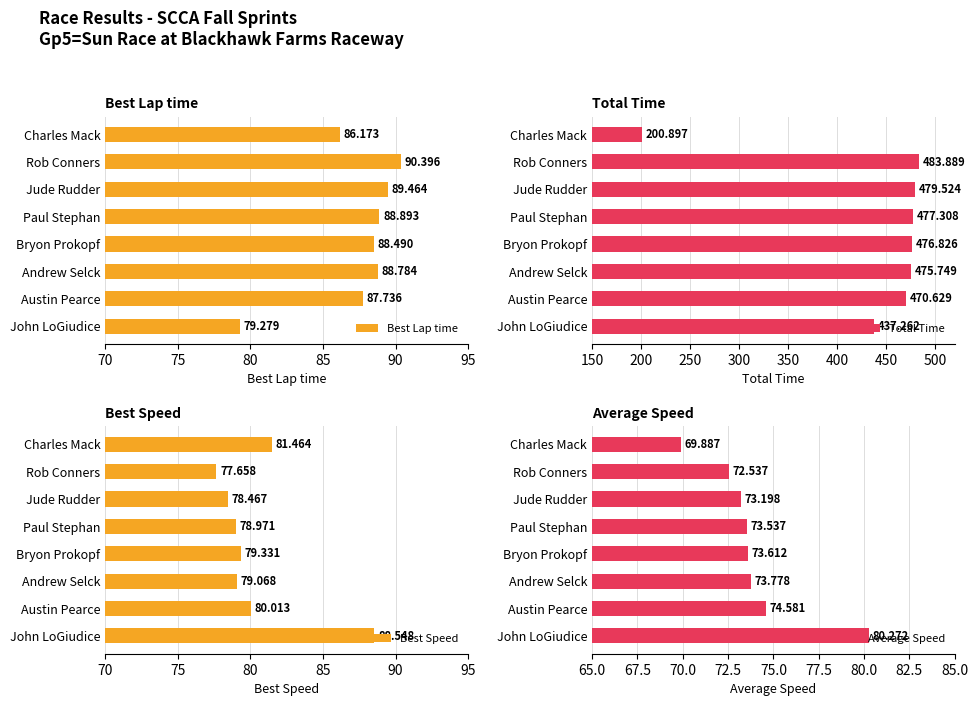

What is the lowest value of the Total Time series?

200.9